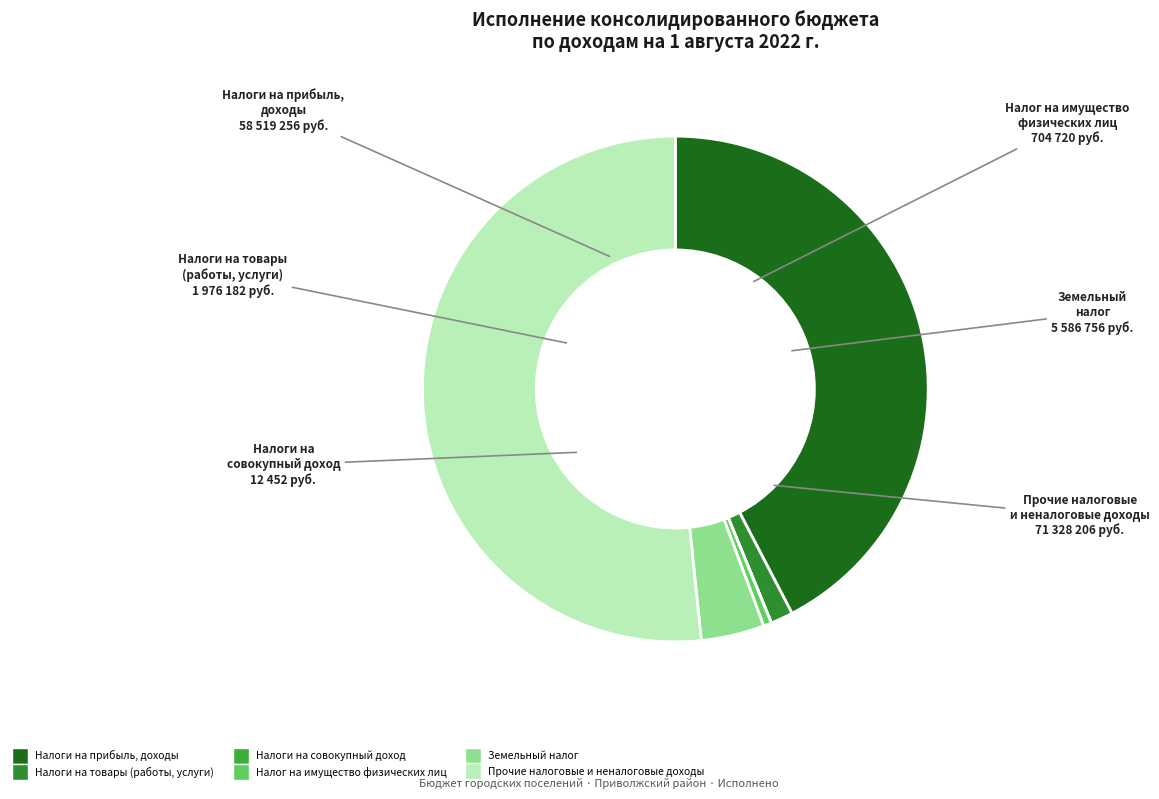

The Налоги на товары (работы, услуги) slice represents 11% of the pie. True or false?

False